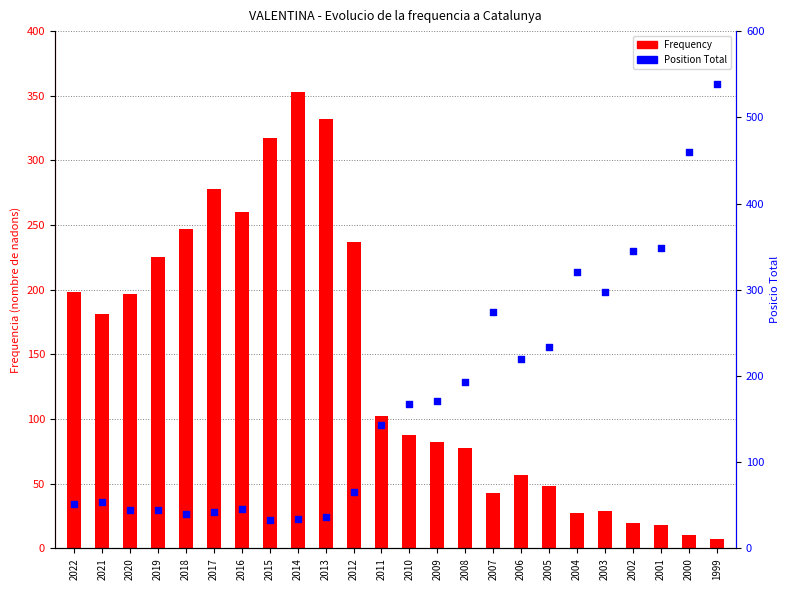

Is the value of Frequency at 2005 greater than the value of Position Total at 2003?

No